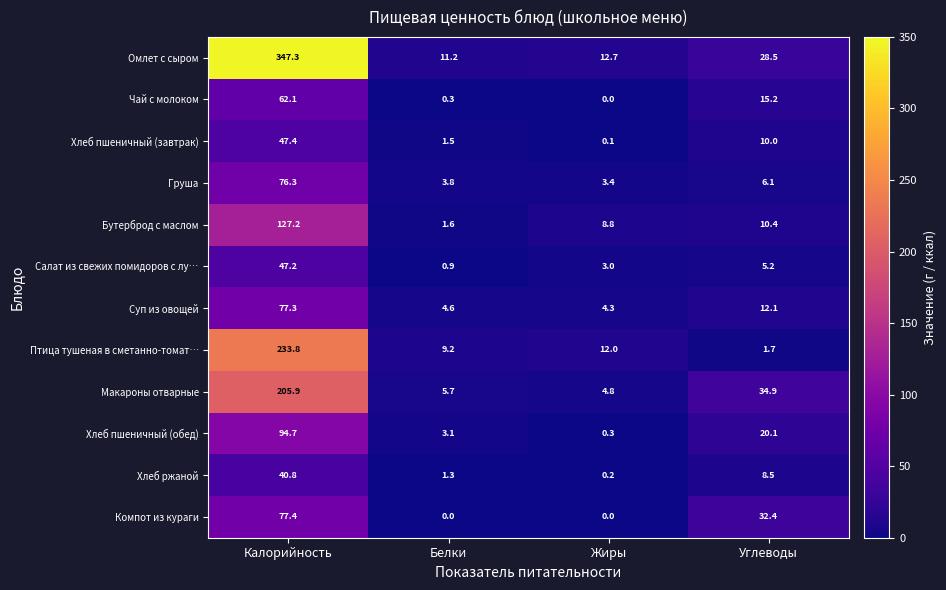

Which series has the largest range (max minus min)?

Омлет с сыром